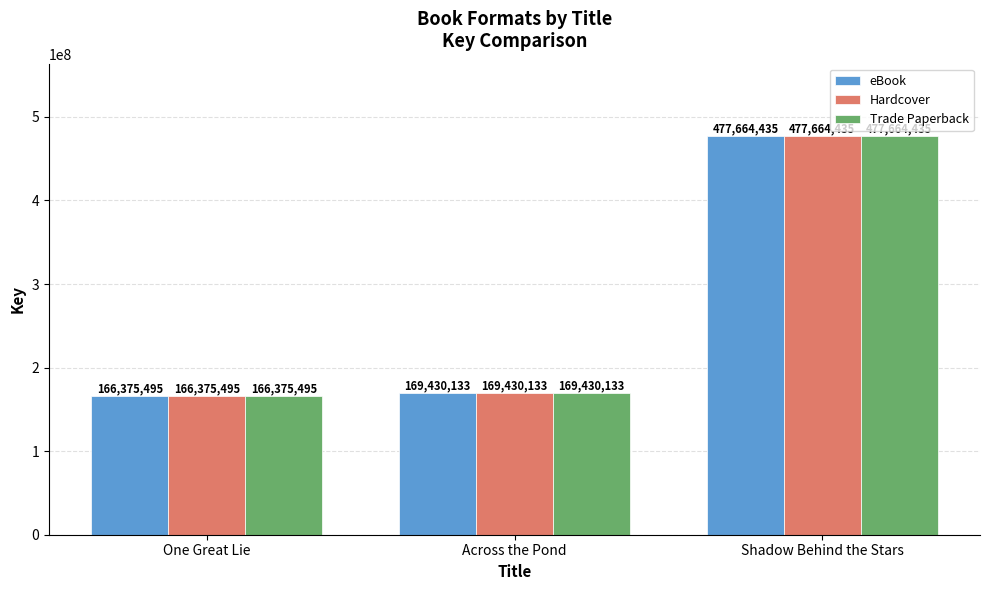

At which label is eBook closest to 322019965?

Across the Pond